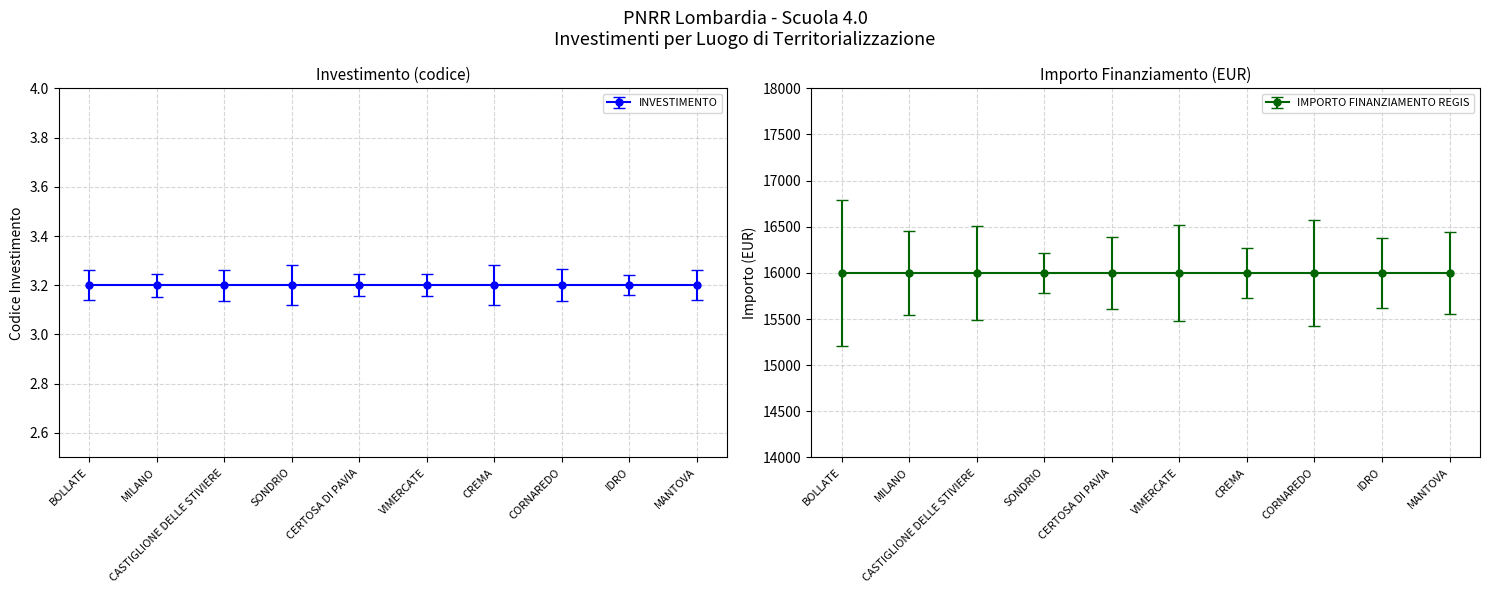

At how many categories does at least one series exceed 4189?

10